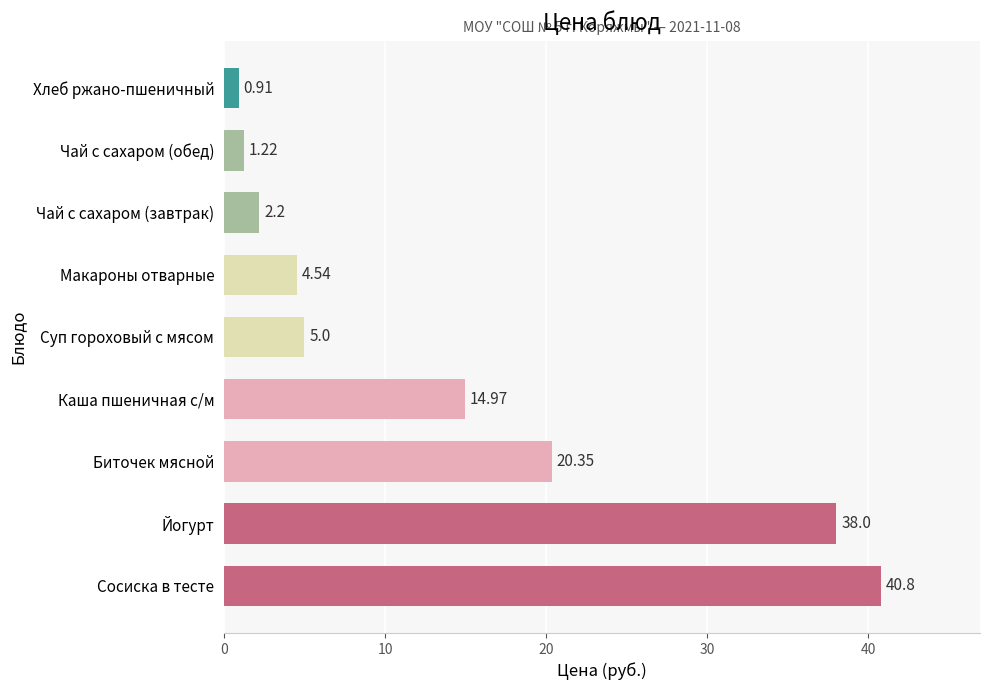

At which label is the value closest to 20?

Биточек мясной